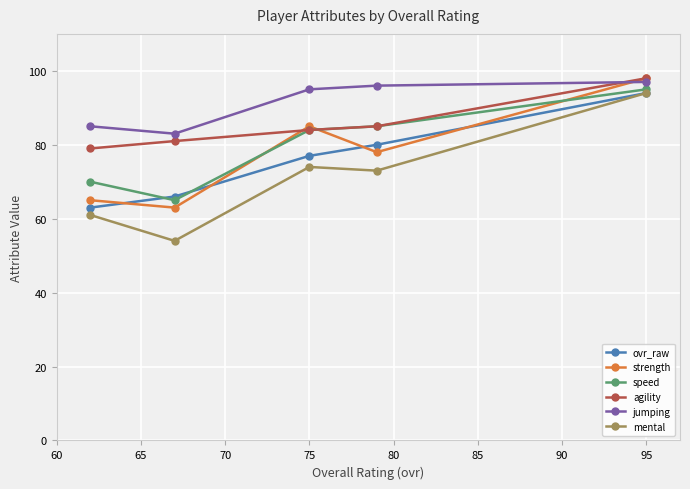

What is the difference between the maximum and minimum values in the strength series?

35